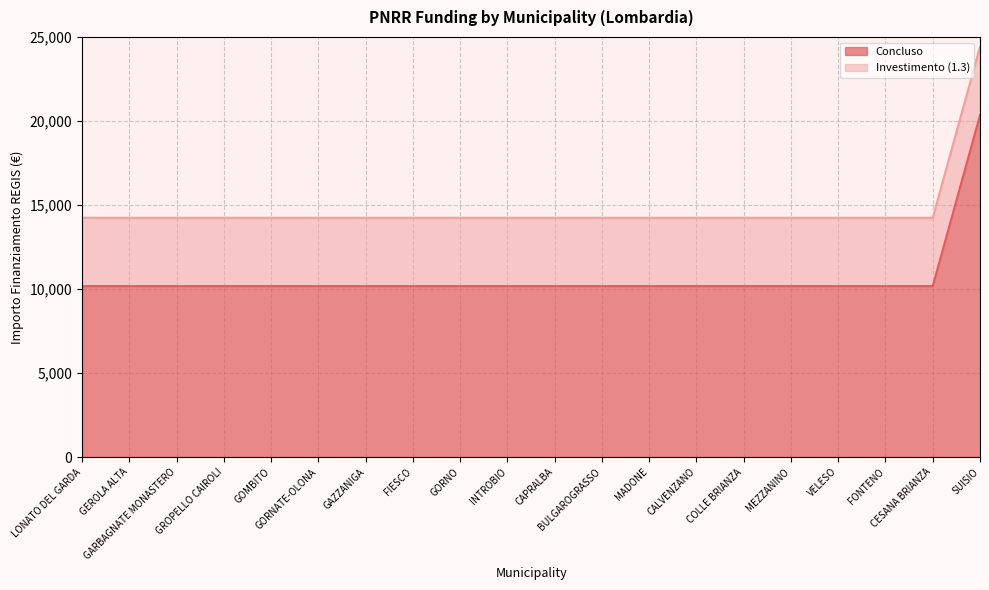

Approximately how many times larger is the value at GEROLA ALTA compared to GAZZANIGA?

1.0